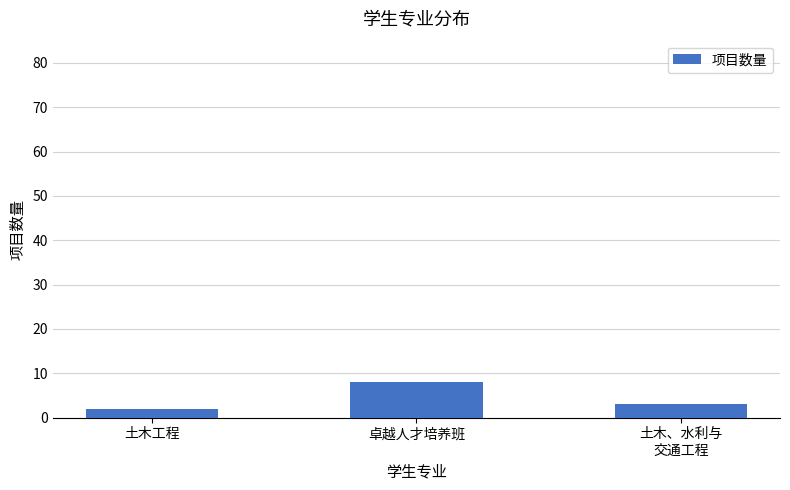

How many series are shown in this chart?

1